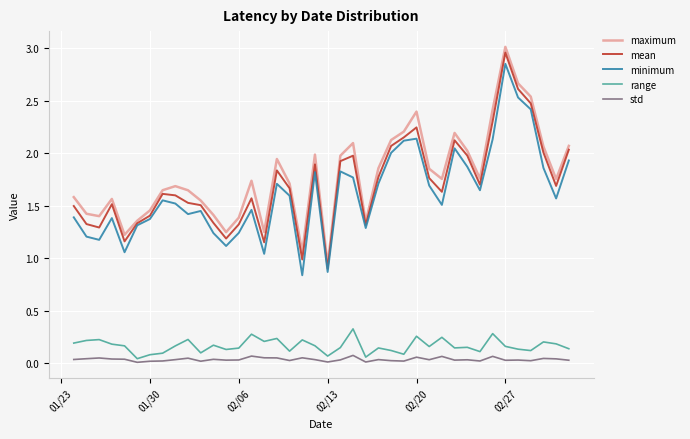

Rank the series by their maximum value, from highest to lowest.

maximum, mean, minimum, range, std